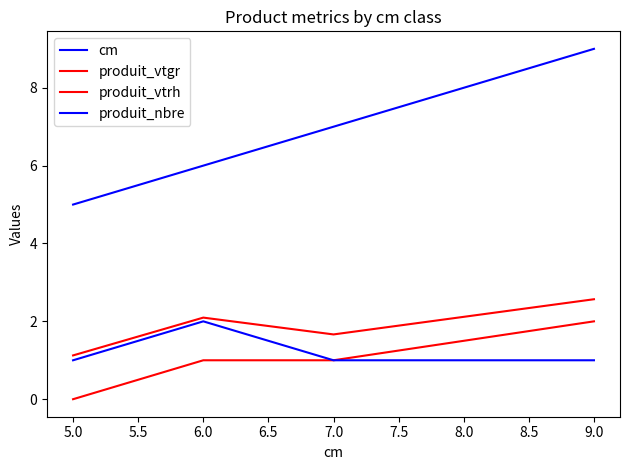

How many lines are shown in the chart?

4